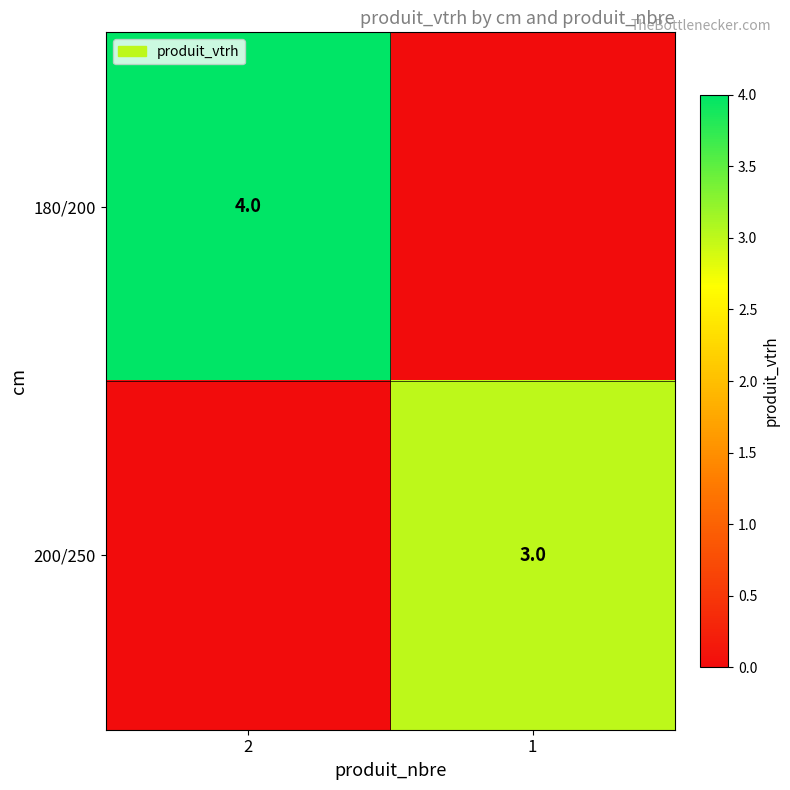

The 180/200 series shows 4 at 2. True or false?

True